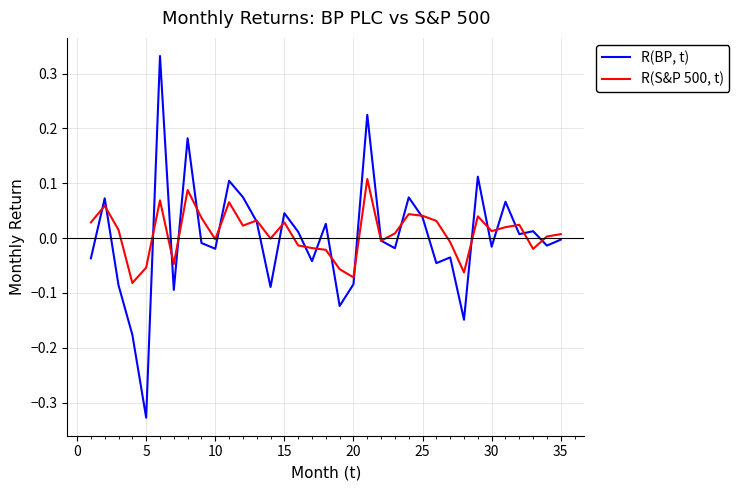

What is the difference between the second highest and second lowest values in the R(BP, t) series?

0.4